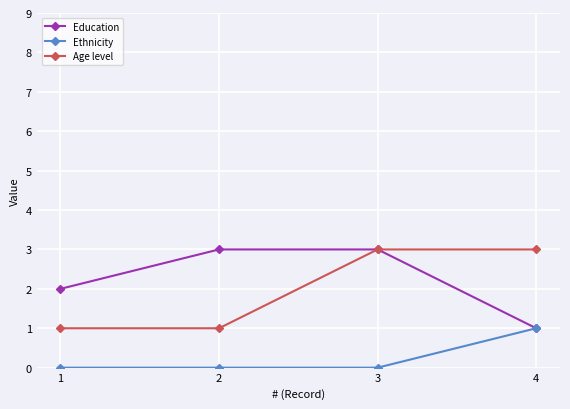

Is the value of Education at 1 greater than the value of Age level at 2?

Yes